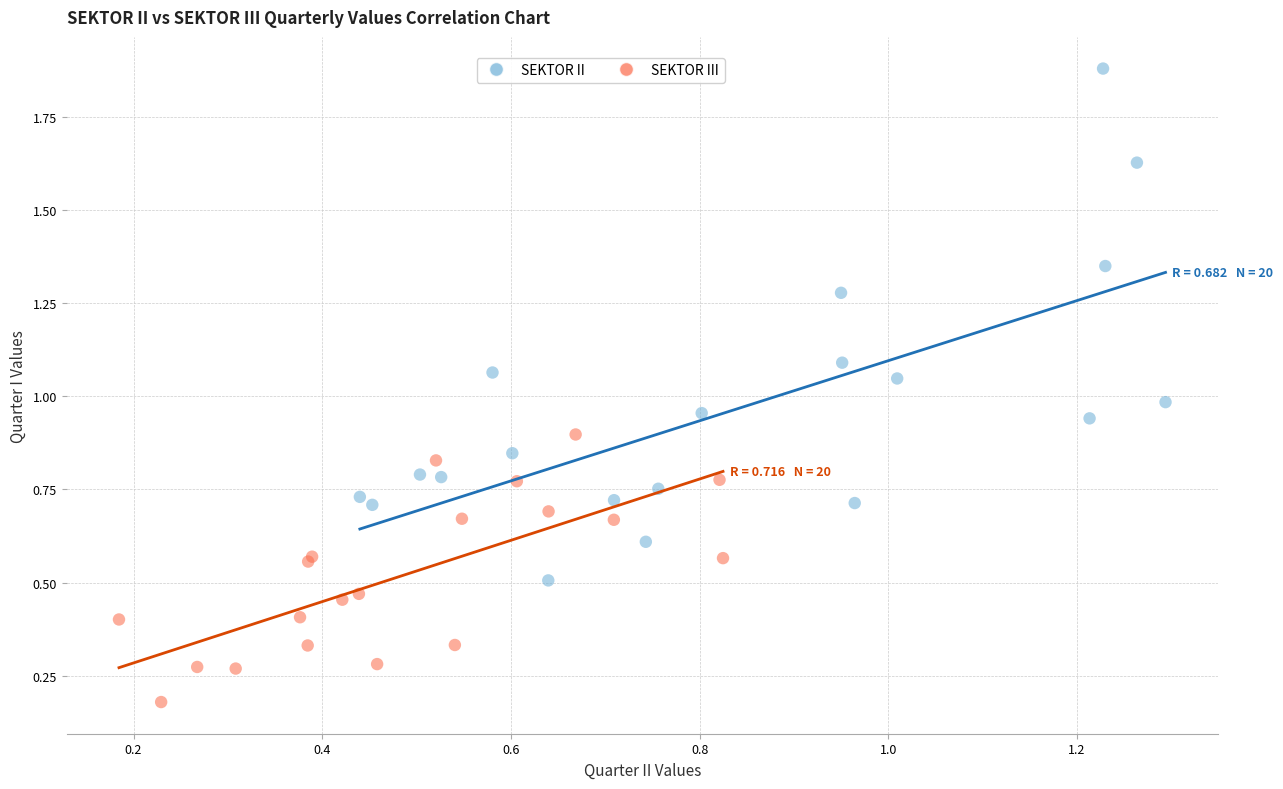

Which series has the widest spread of Y values?

SEKTOR II